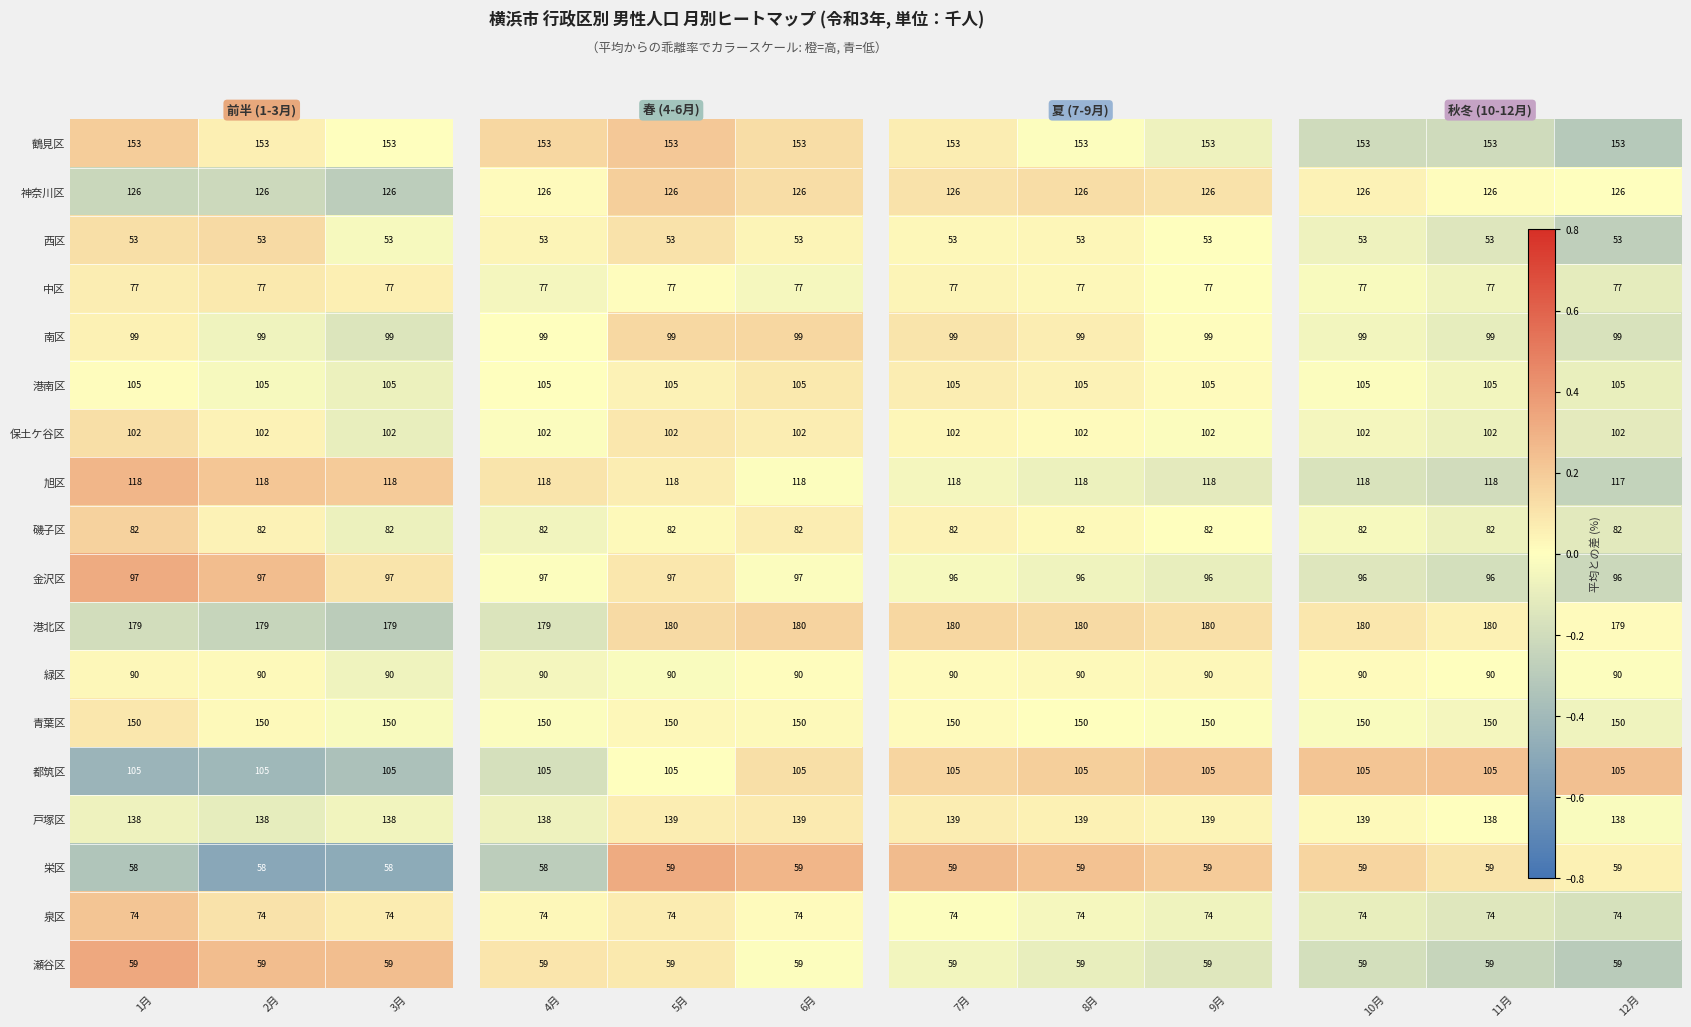

Is the value of 保土ケ谷区 at 3月 greater than the value of 磯子区 at 1月?

Yes